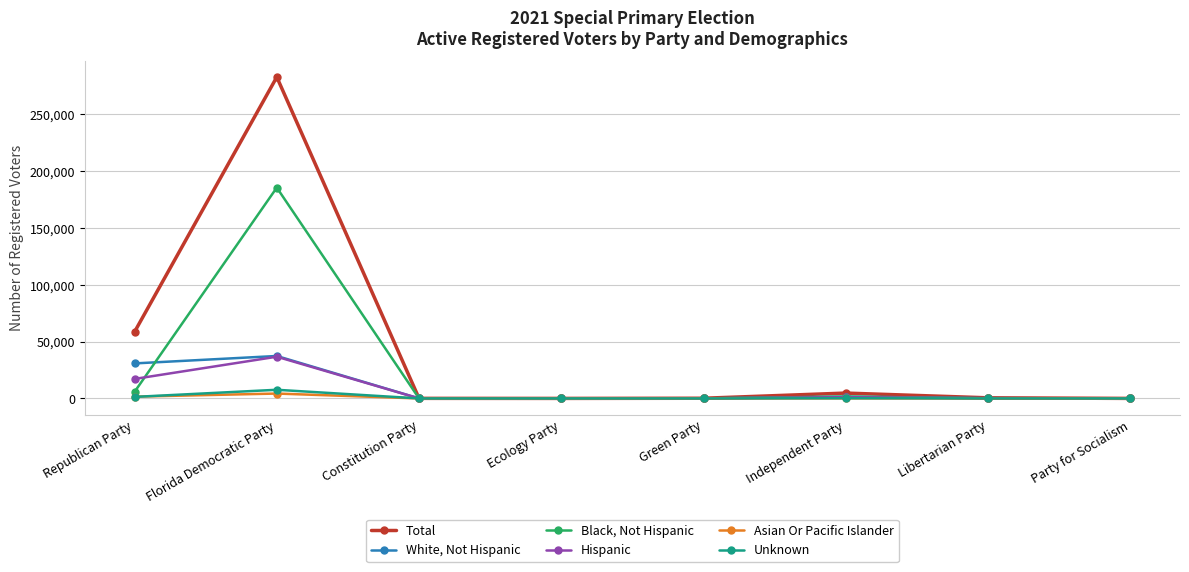

What is the label of the 1st point from the right?

Party for Socialism